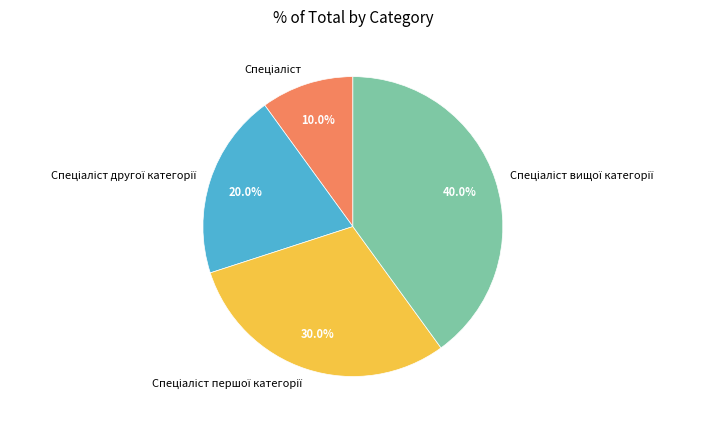

Is there a majority slice in this chart?

No